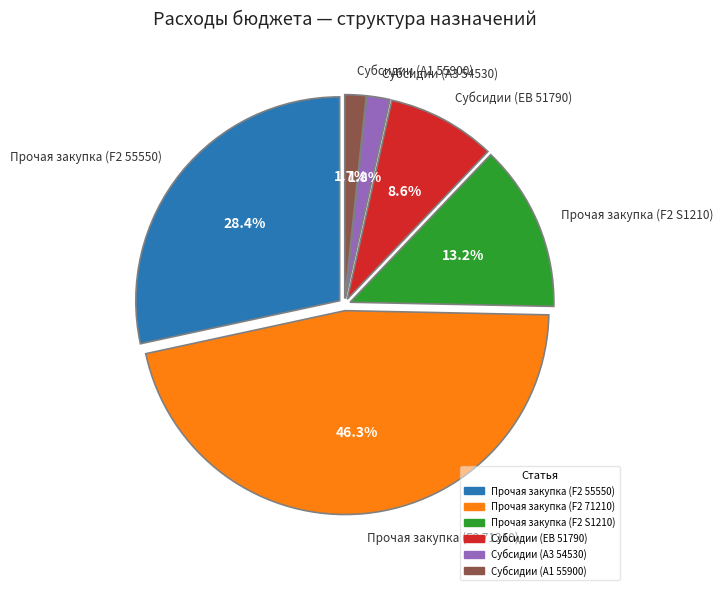

Is the sum of Субсидии (A1 55900) and Прочая закупка (F2 71210) greater than half?

No